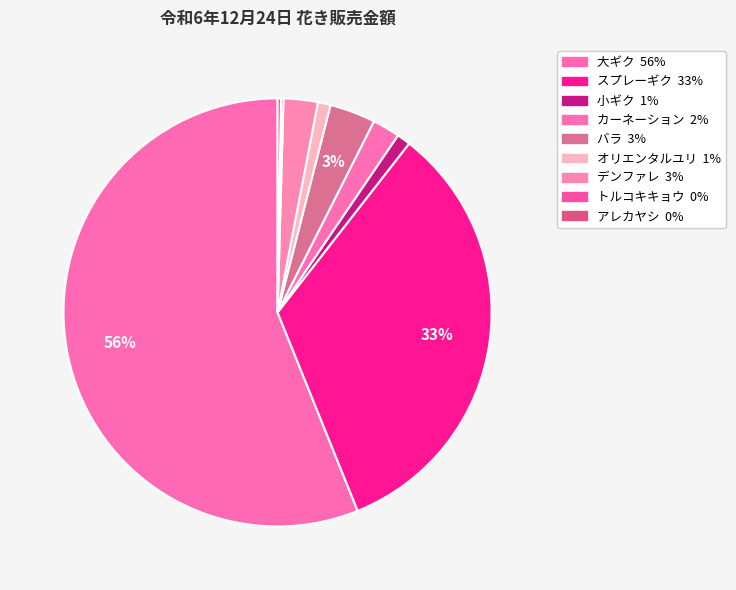

Combined, do トルコキキョウ and デンファレ account for over 50%?

No